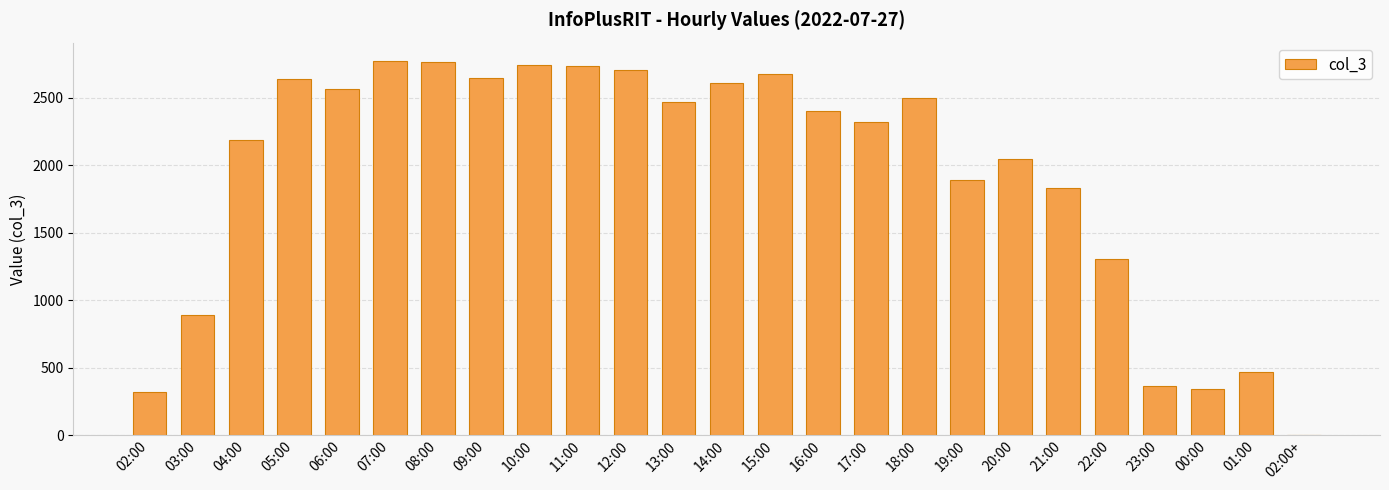

Are the bars grouped side by side (vs. stacked)?

No